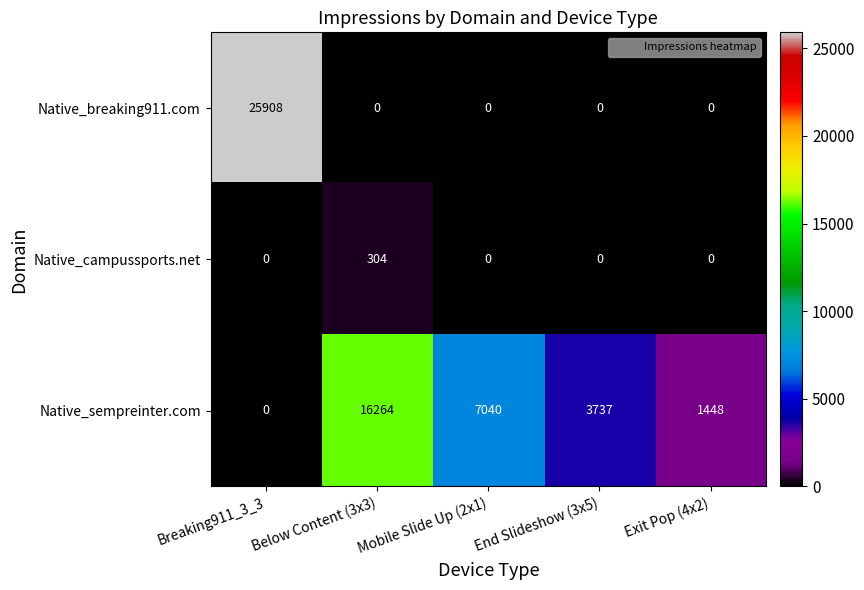

How many data points in Native_campussports.net are above 0?

1